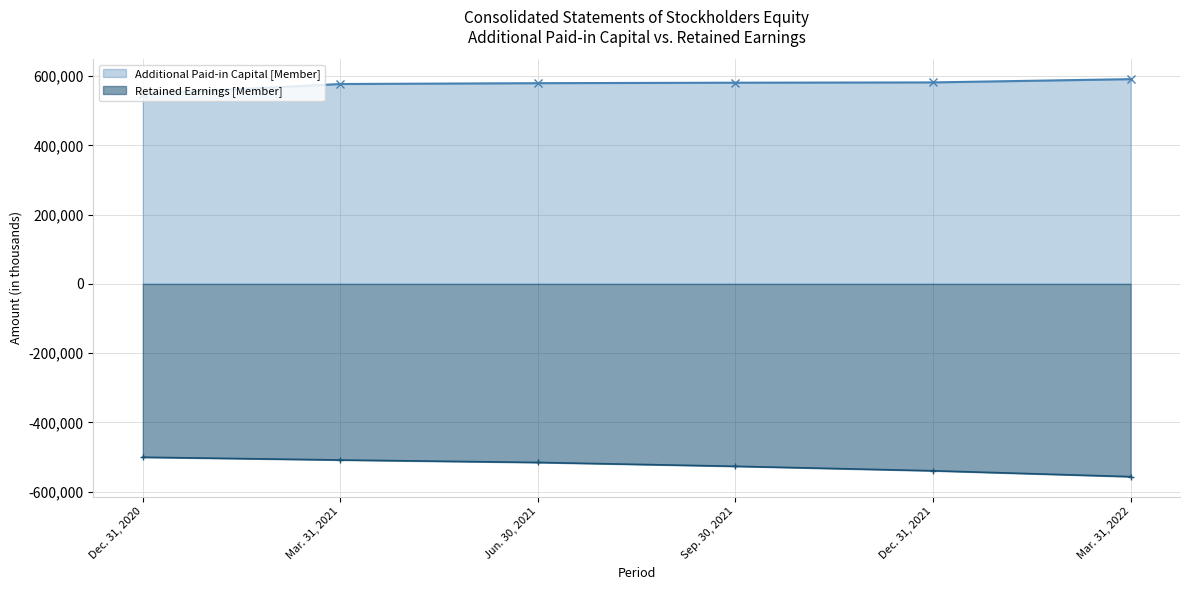

Which series has the widest spread of values?

Retained Earnings [Member]